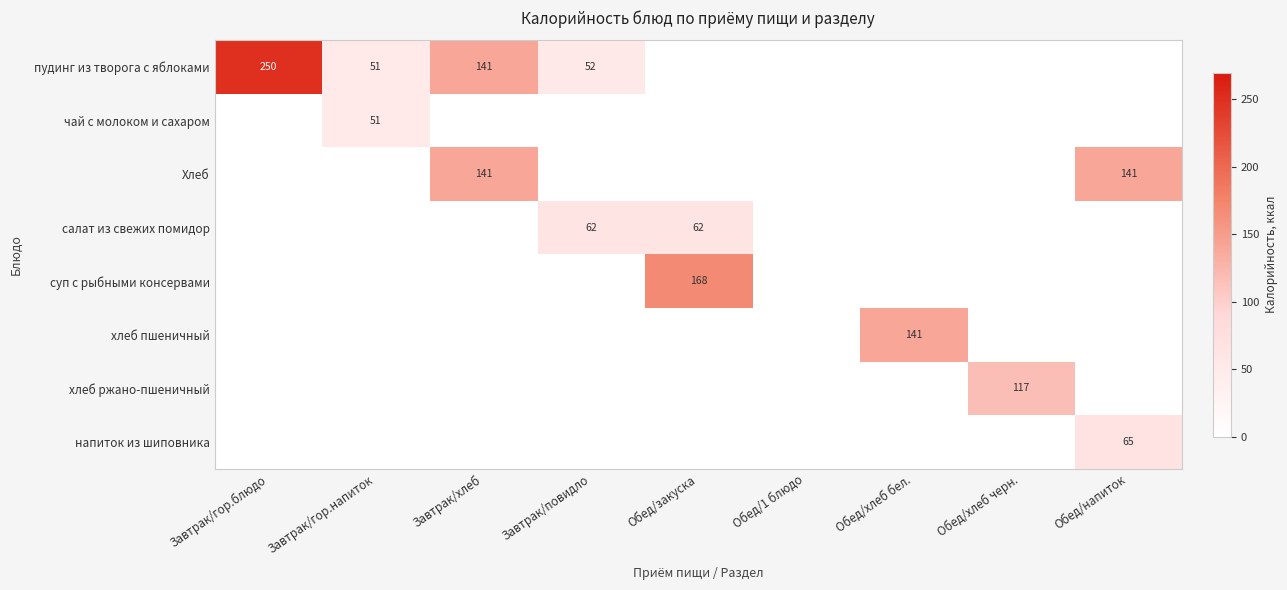

The чай с молоком и сахаром series shows 25 at Завтрак/гор.напиток. True or false?

False